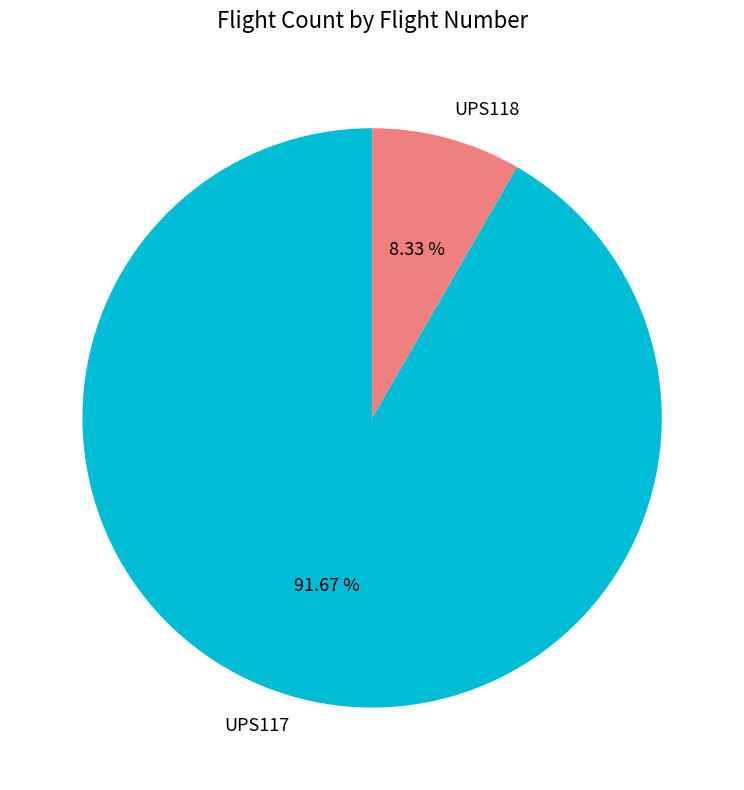

To the nearest percent, what is the difference between the UPS118 and UPS117 slice percentages?

83%